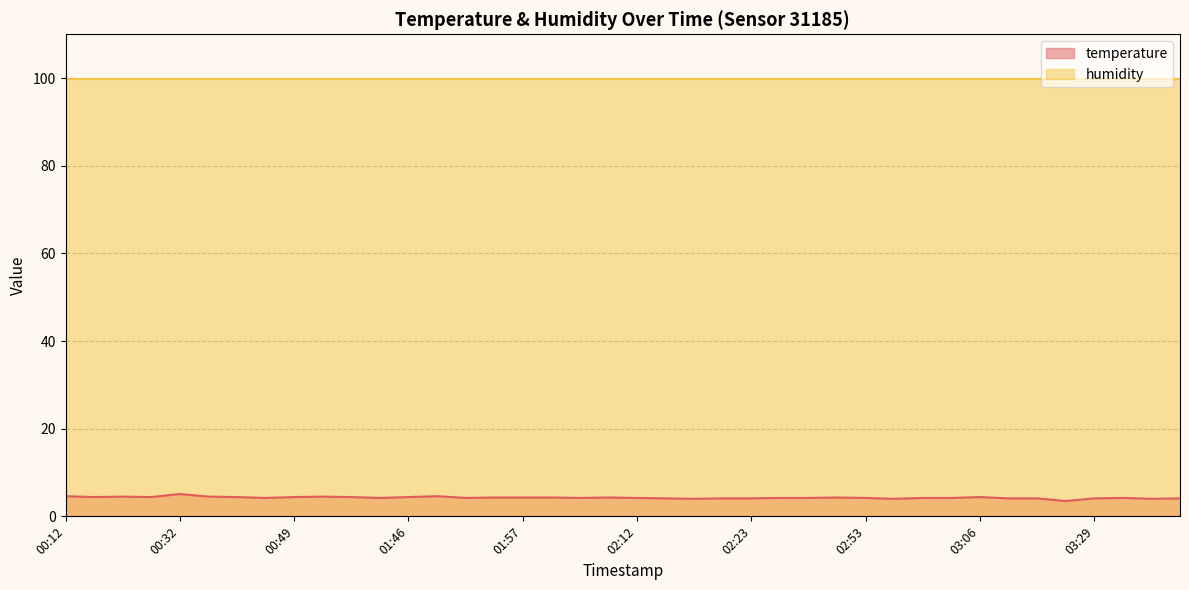

What is the sum of the values at 02:17 and 01:59?

8.3